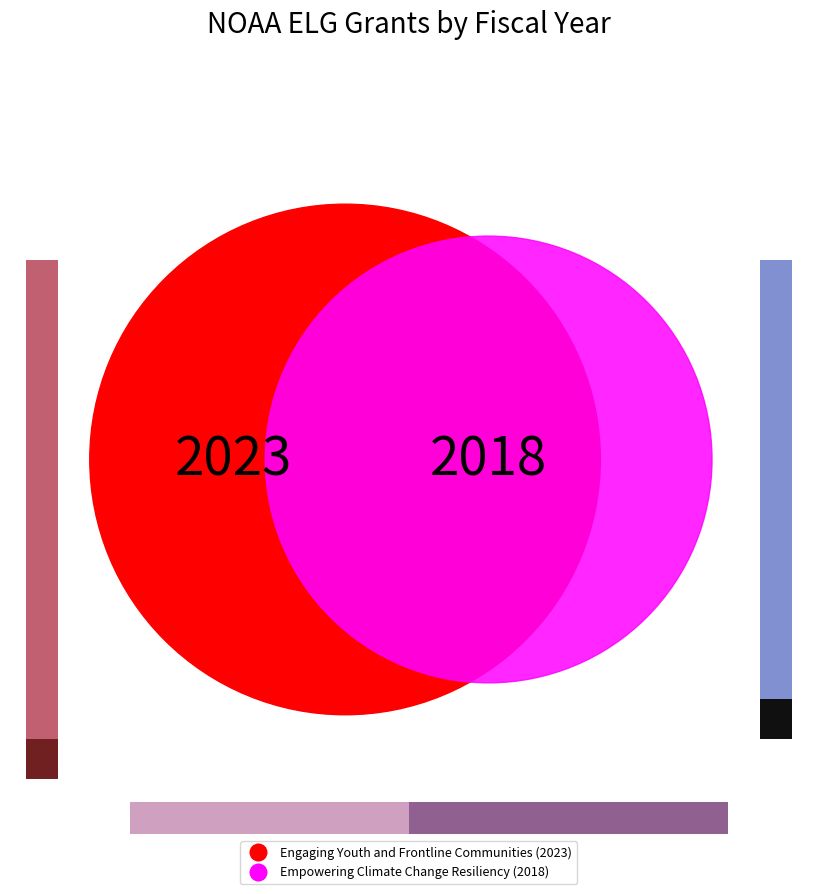

Is Empowering Climate Change Resiliency the majority of the pie?

No